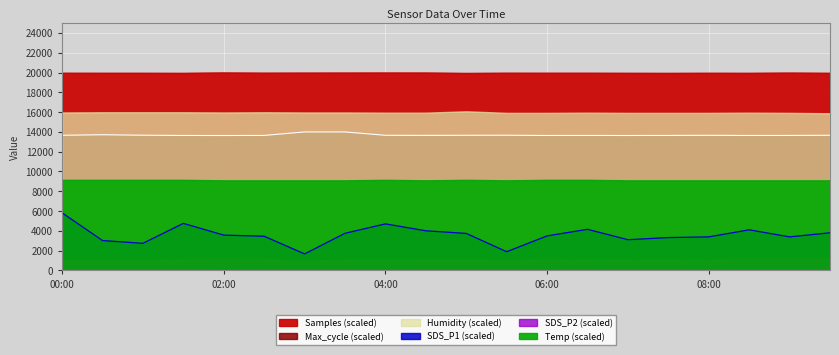

True or false: SDS_P1 has a value of 3735.0 at 05:00.

True